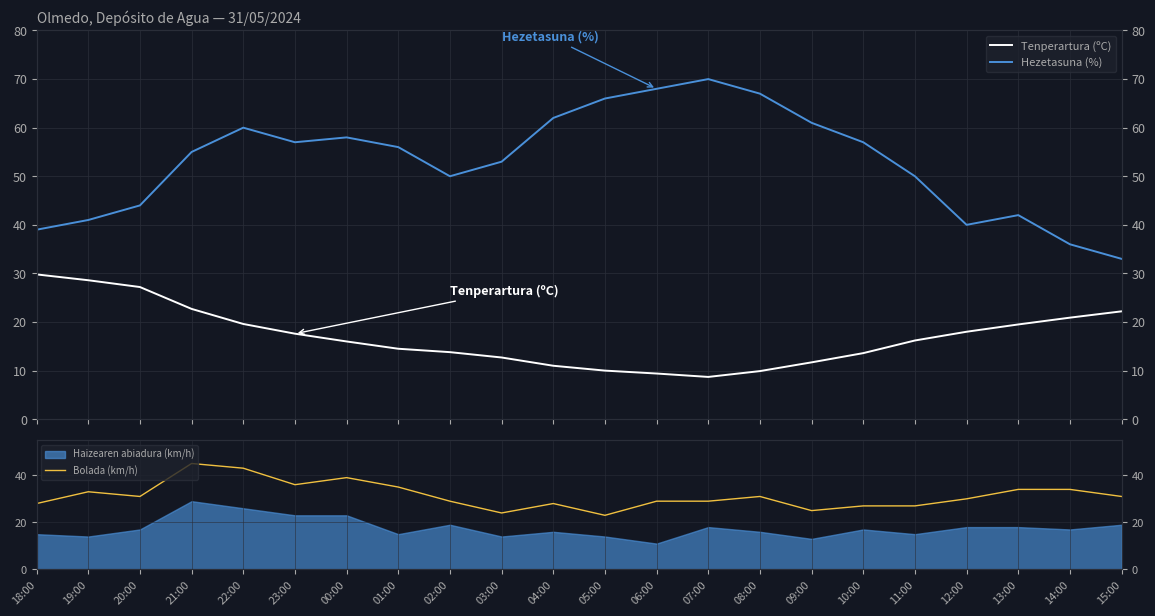

At how many categories does at least one series exceed 12?

22